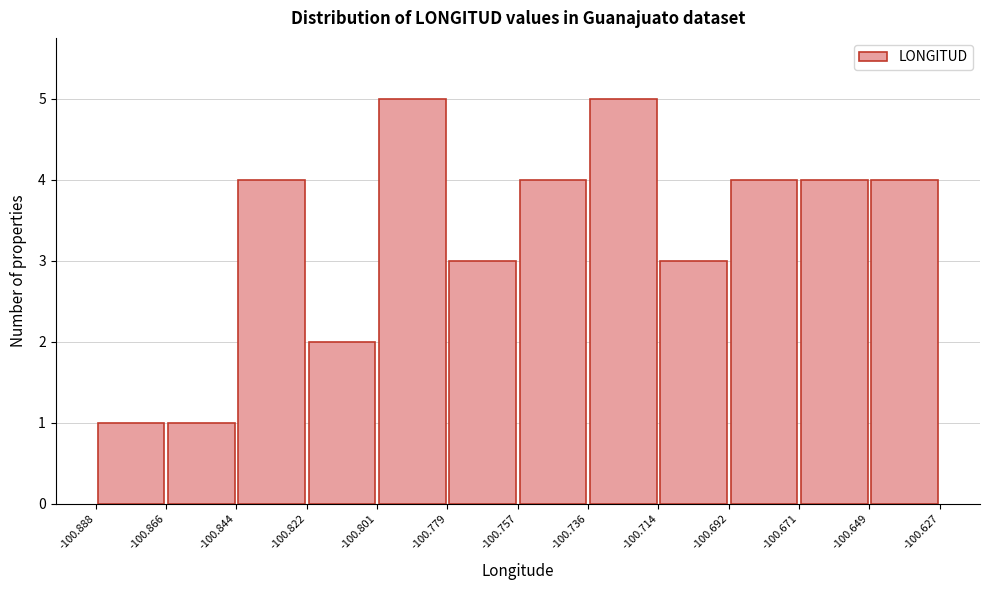

Reading left to right, list every bar in this chart as the range it spans on the x-axis followed by its height. The values are not printed on the chart, so give them approximately, as read against the axis.

-100.888 to -100.866: 1
-100.866 to -100.844: 1
-100.844 to -100.822: 4
-100.822 to -100.801: 2
-100.801 to -100.779: 5
-100.779 to -100.757: 3
-100.757 to -100.736: 4
-100.736 to -100.714: 5
-100.714 to -100.692: 3
-100.692 to -100.671: 4
-100.671 to -100.649: 4
-100.649 to -100.627: 4